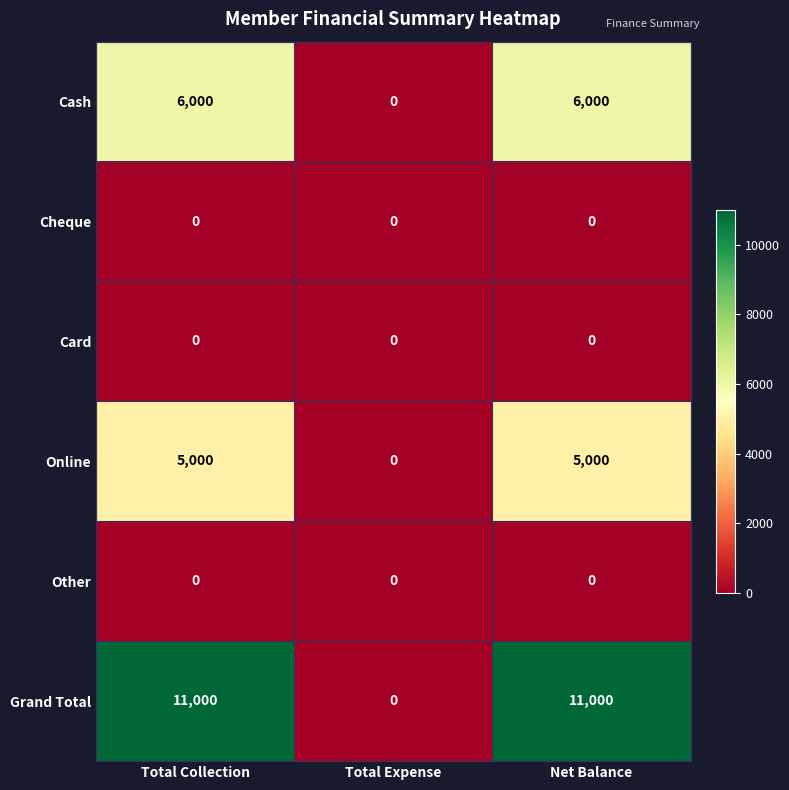

What is the total value across all series at Total Collection?

22000